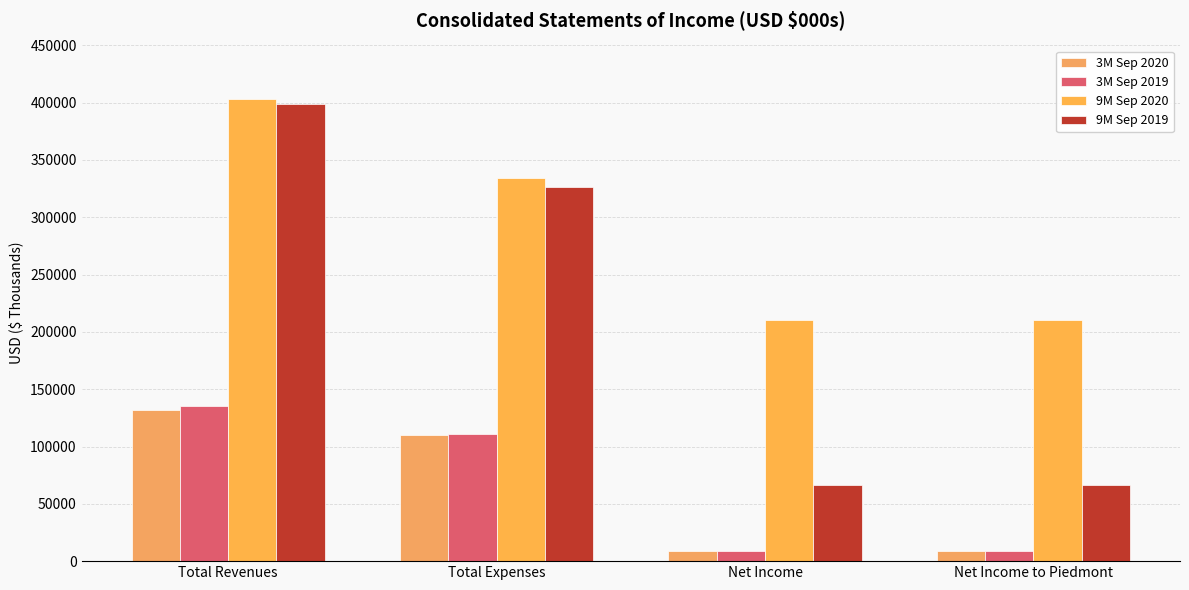

At which label does 3M Sep 2019 first exceed 111152?

Total Revenues